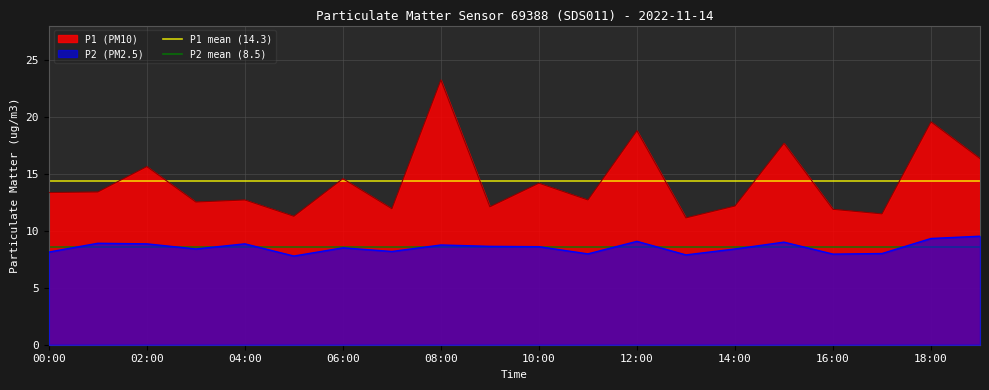

At which label does P1 (PM10) reach its peak?

08:00